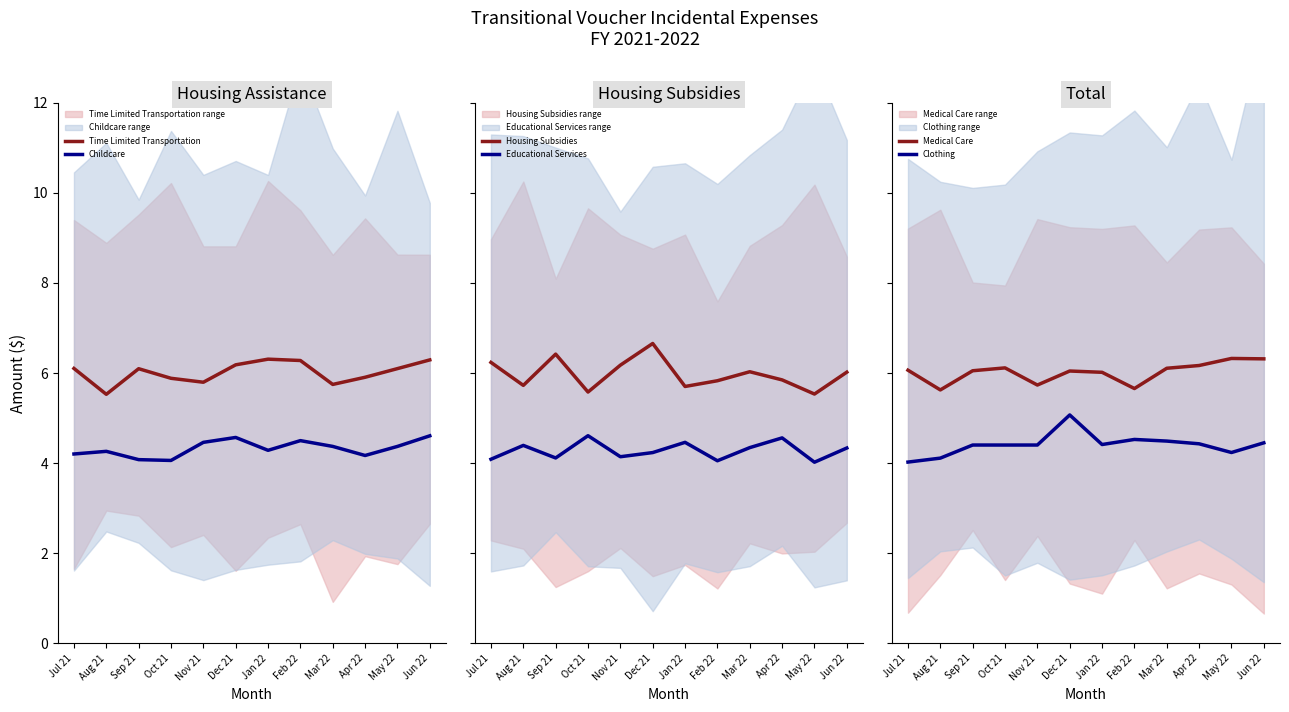

List the labels in order of Educational Services value, smallest first.

May 22, Feb 22, Jul 21, Sep 21, Nov 21, Dec 21, Jun 22, Mar 22, Aug 21, Jan 22, Apr 22, Oct 21